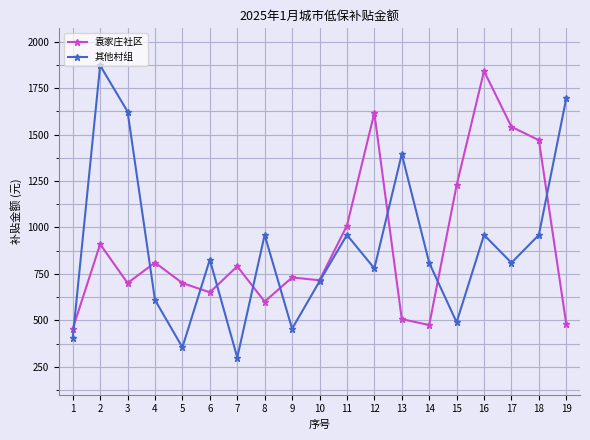

True or false: 袁家庄社区 and 其他村组 cross at least once.

True